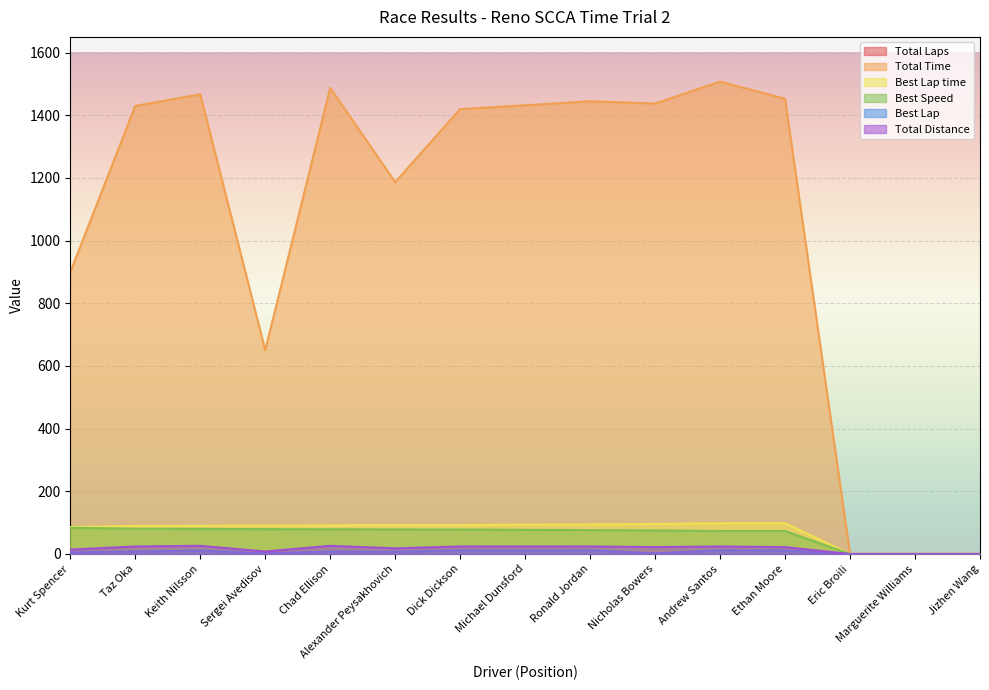

Which series has the widest spread of values?

Total Time